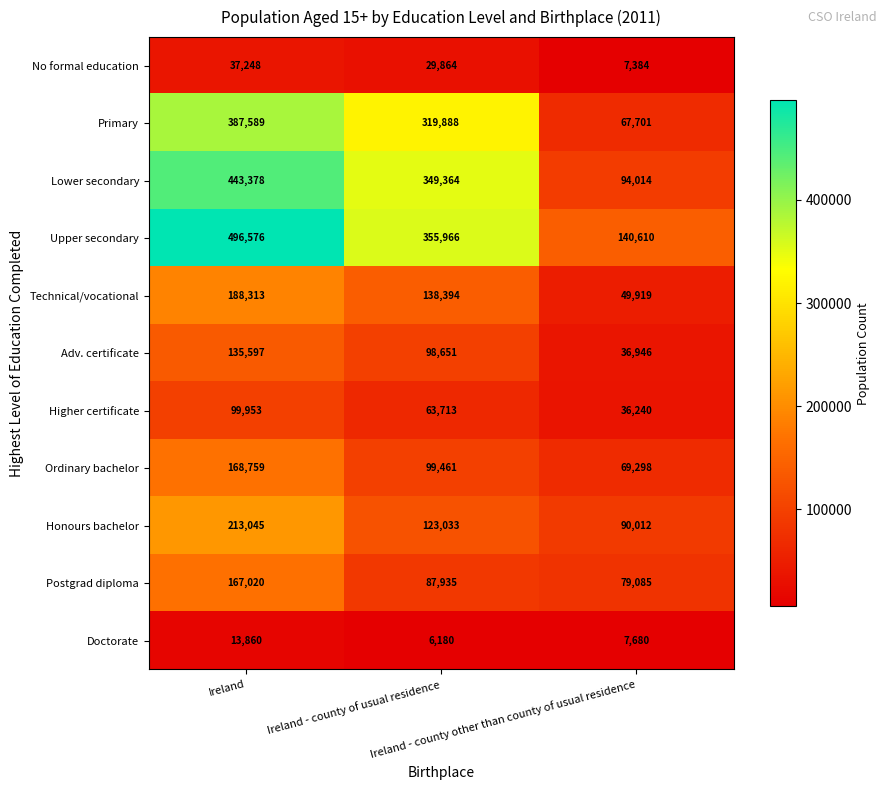

Which series has the largest total across all categories?

Upper secondary